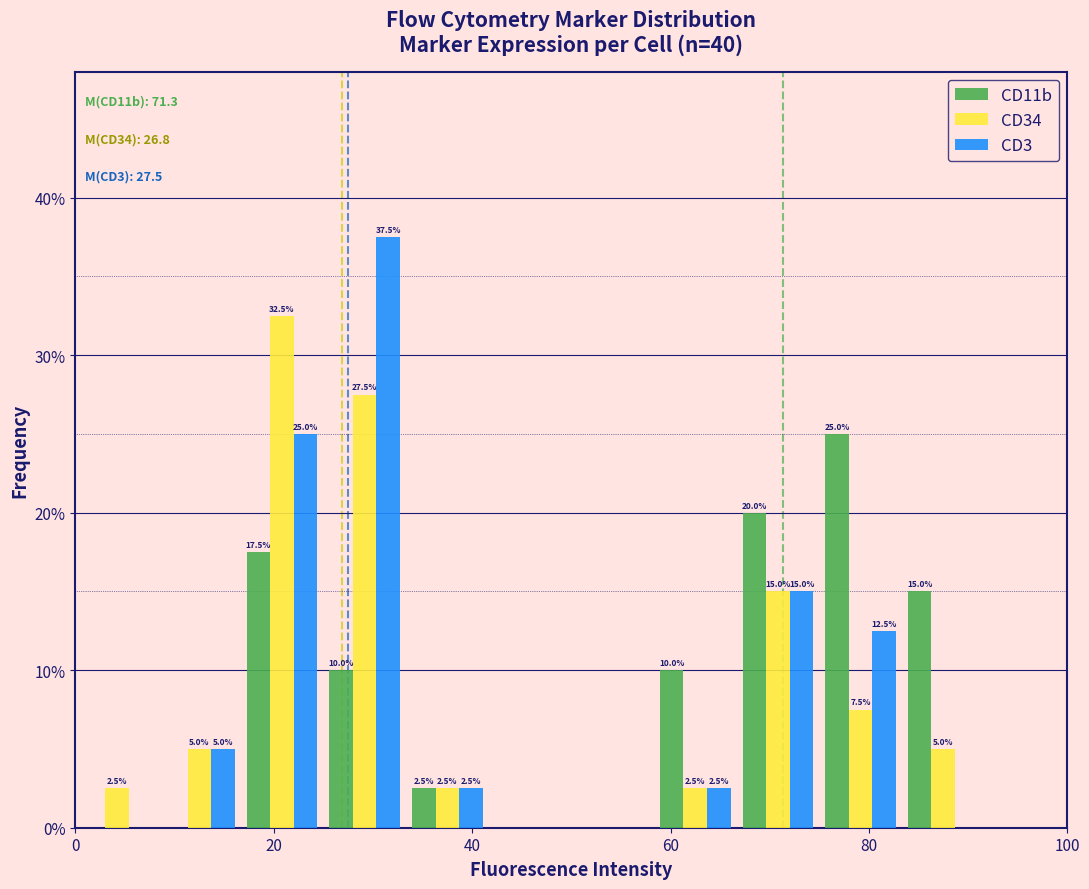

In the CD34 series, which range on the x-axis has the tallest bar?

16 to 26